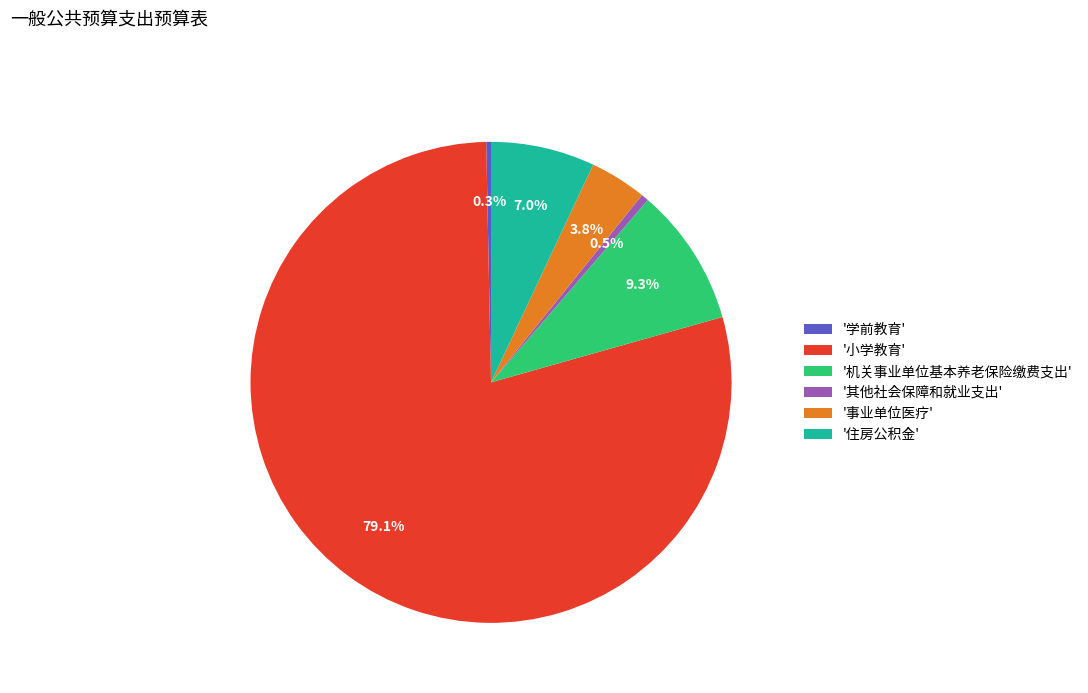

What is the ratio of the value at '事业单位医疗' to the value at '住房公积金'?

0.5